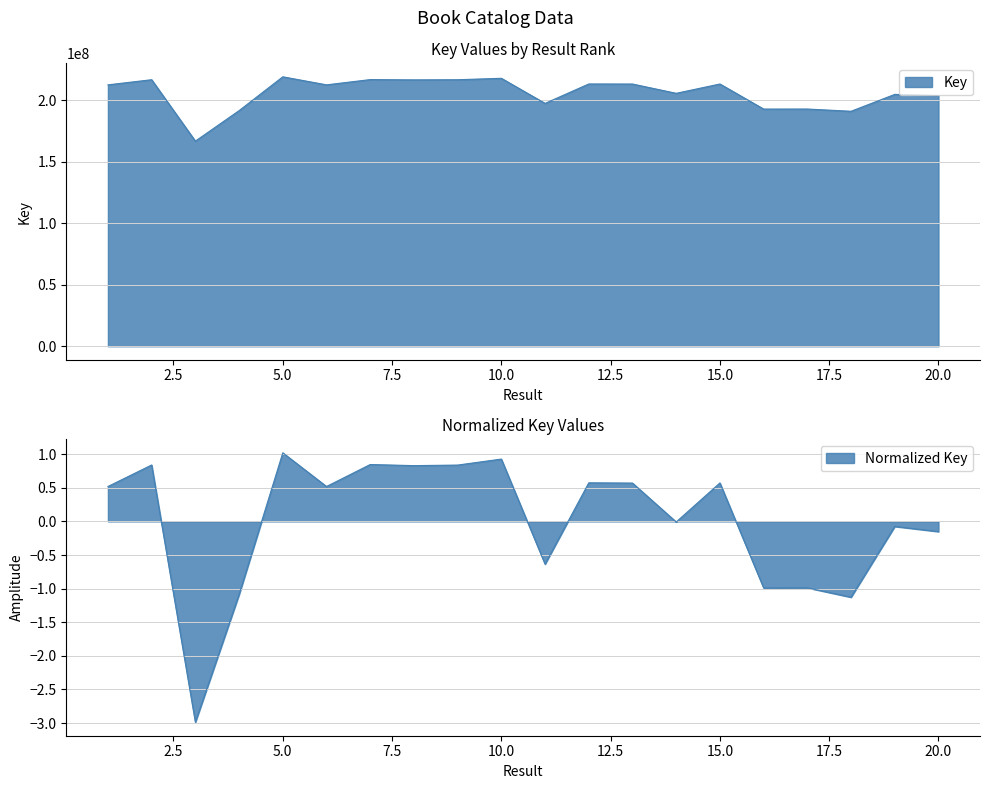

Approximately how many times larger is the value at 20 compared to 1?

1.0